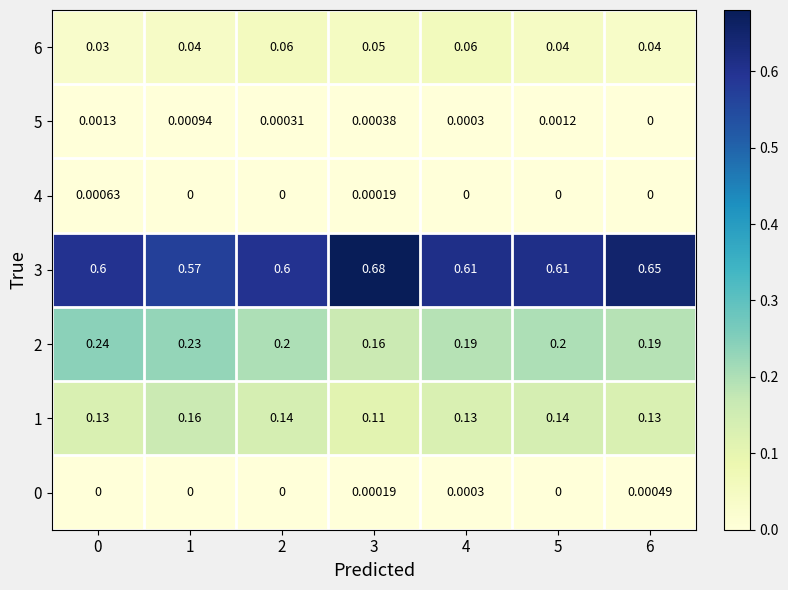

At how many categories does at least one series exceed 0?

7